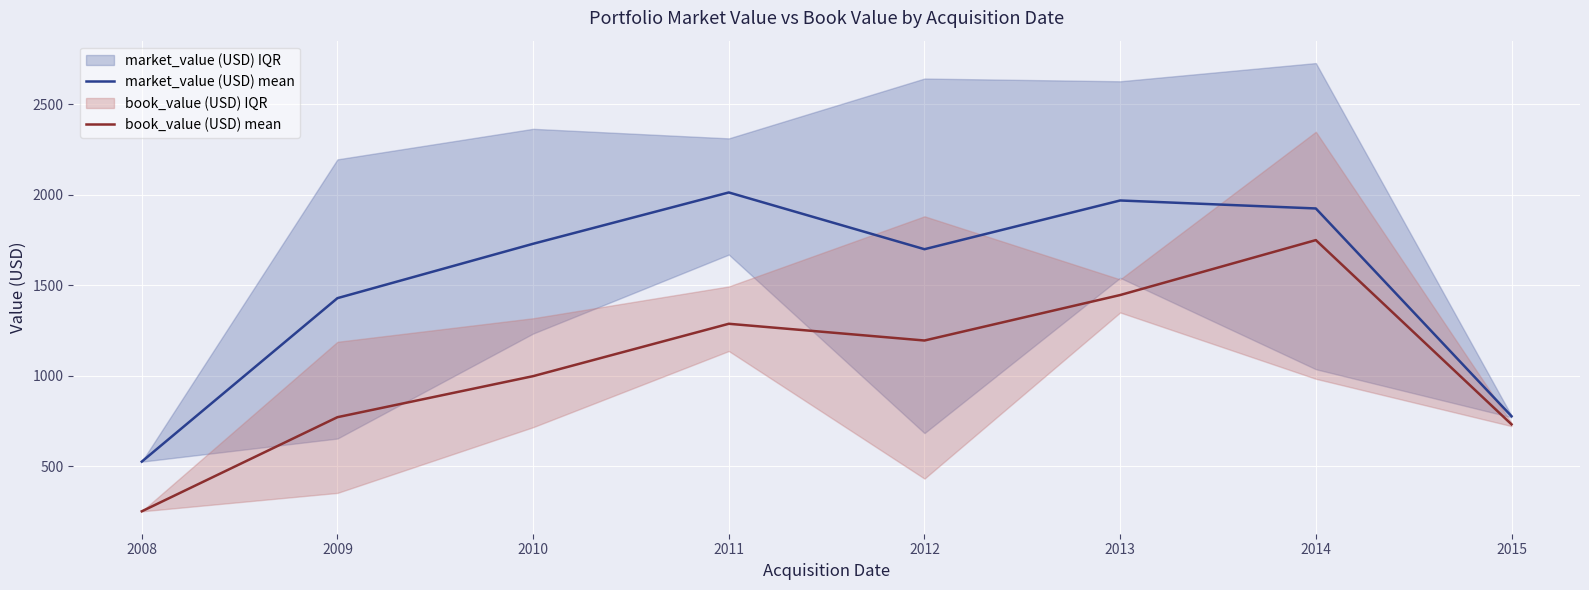

True or false: book_value (USD) mean and market_value (USD) mean intersect in this chart.

False